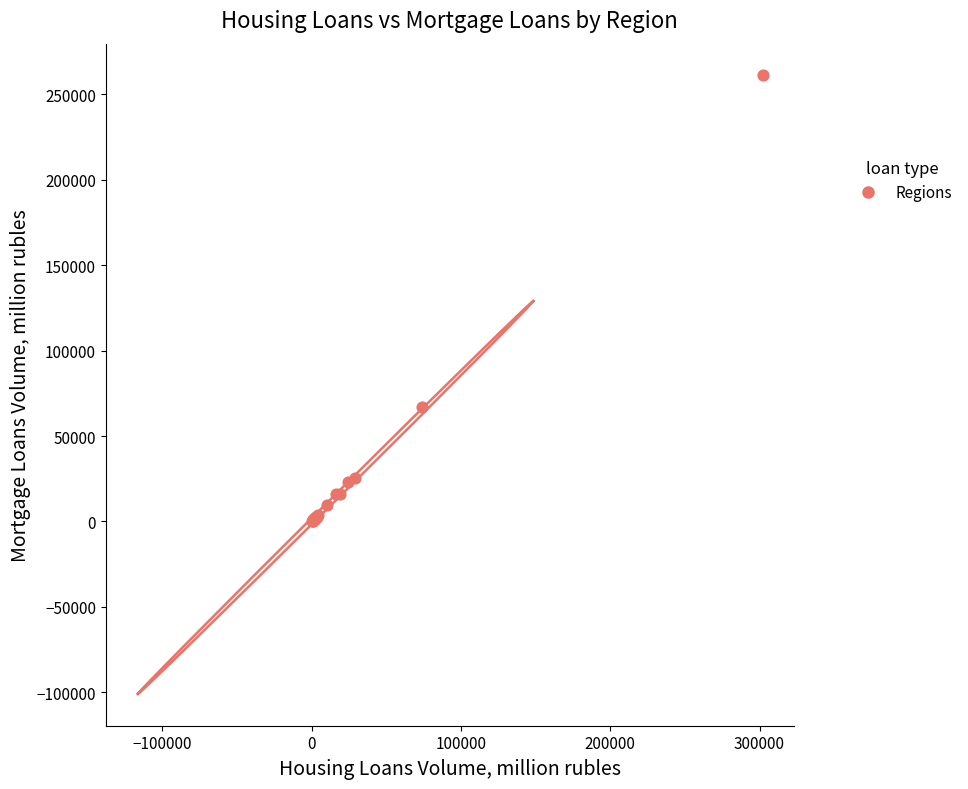

What Y value in the scatter plot is closest to 130973?

66932